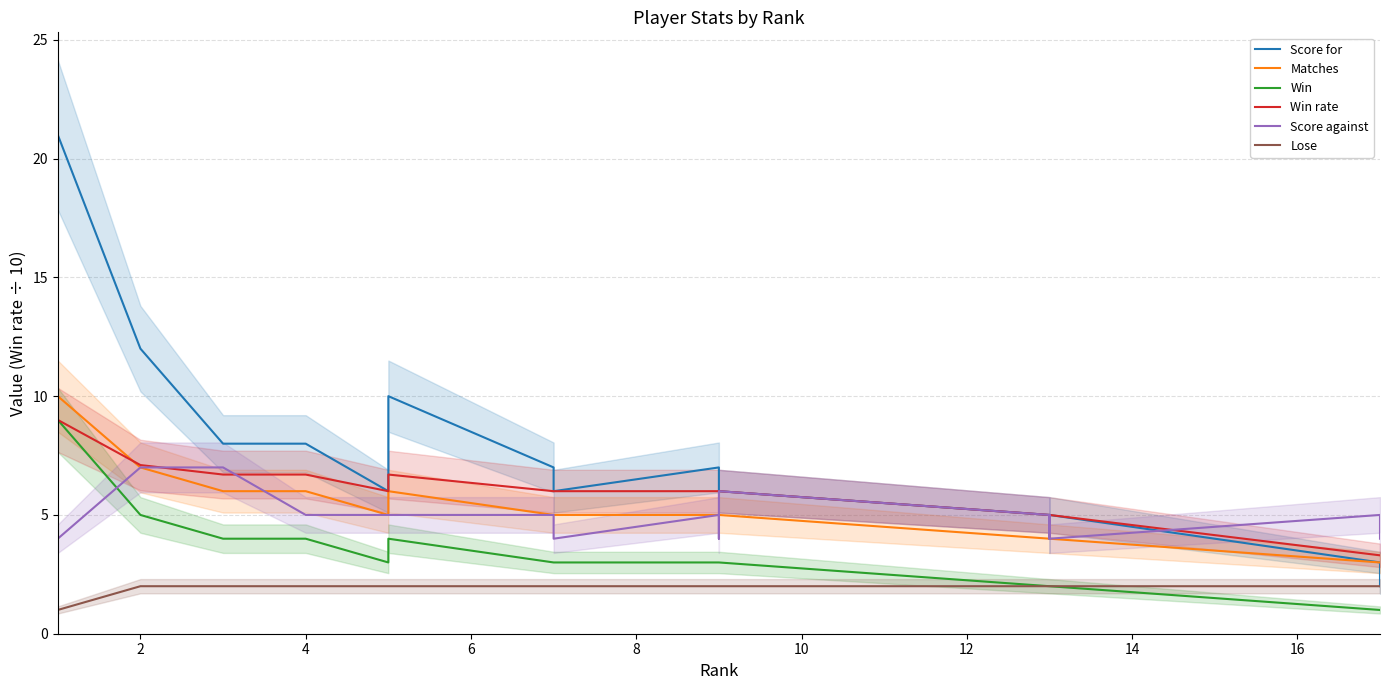

Is it true that Score for equals 13.5 at 10?

False